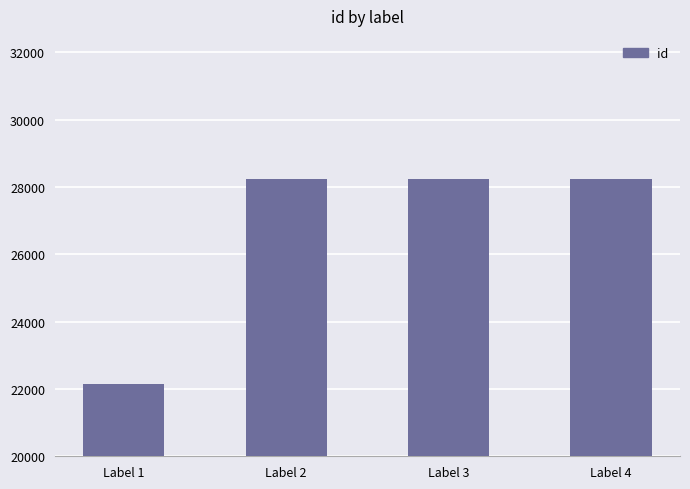

True or false: the data shows 28250 at Label 2.

True